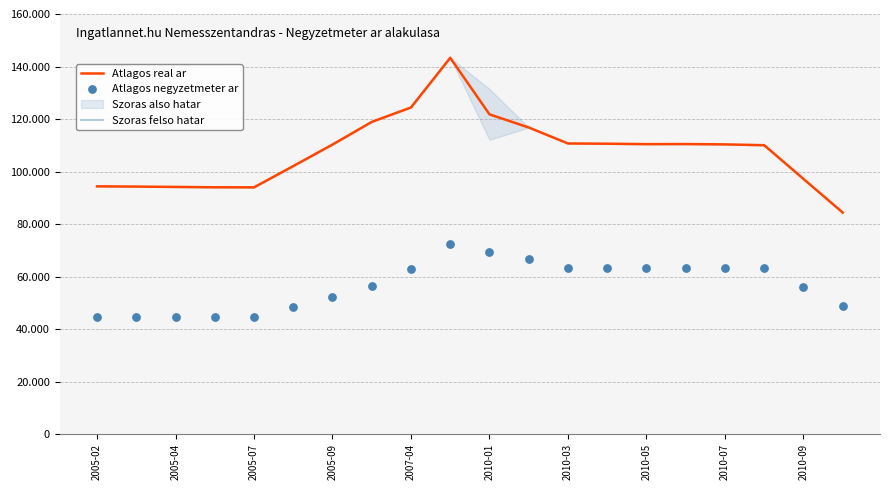

Which series reaches the maximum Y coordinate?

Atlagos real ar